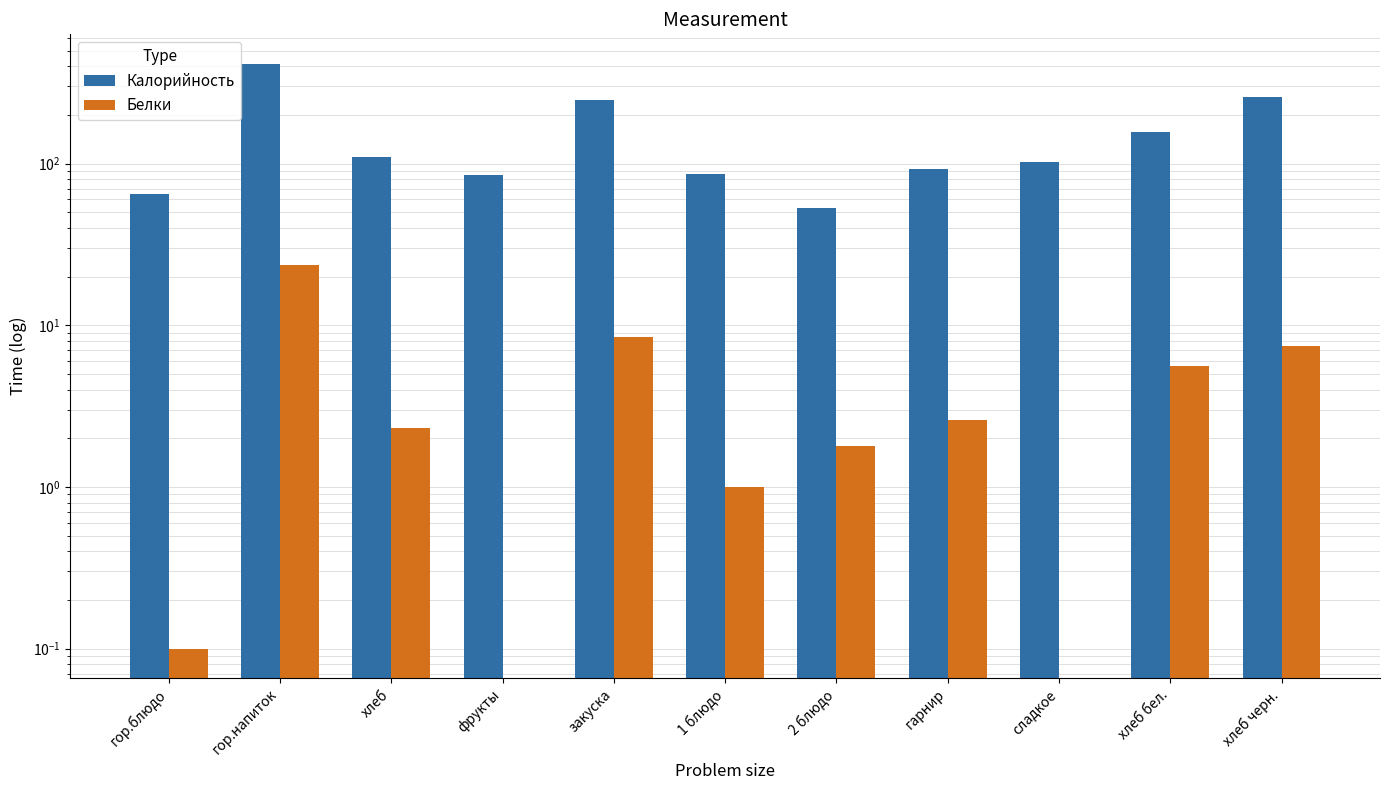

Which series has the widest spread of values?

Калорийность